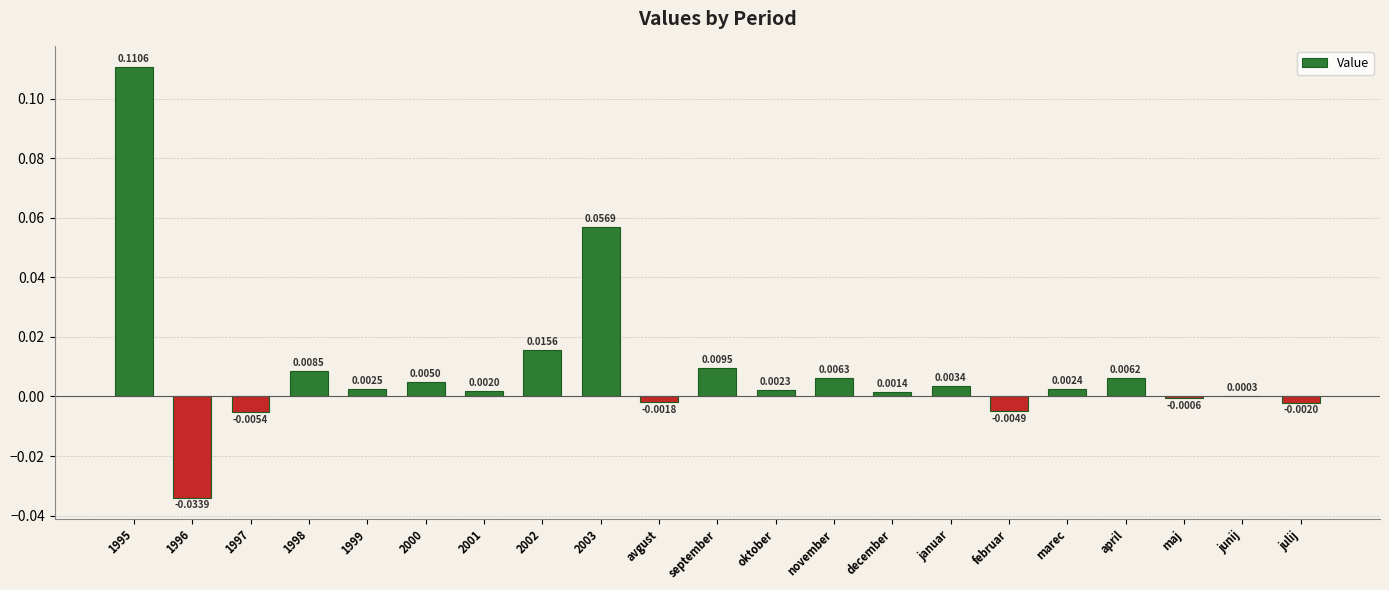

What is the change in value from 1995 to september?

-0.1